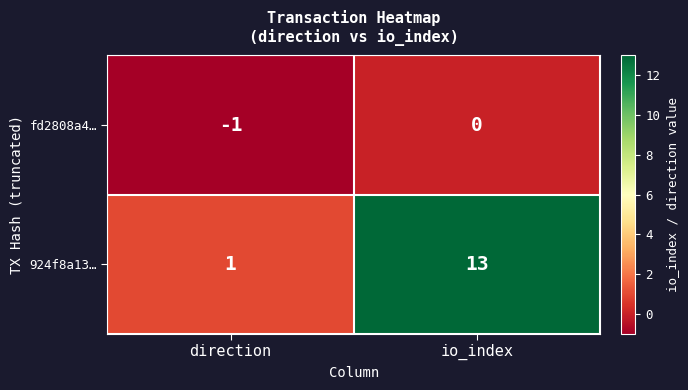

The value of 924f8a13… at io_index is 23. True or false?

False